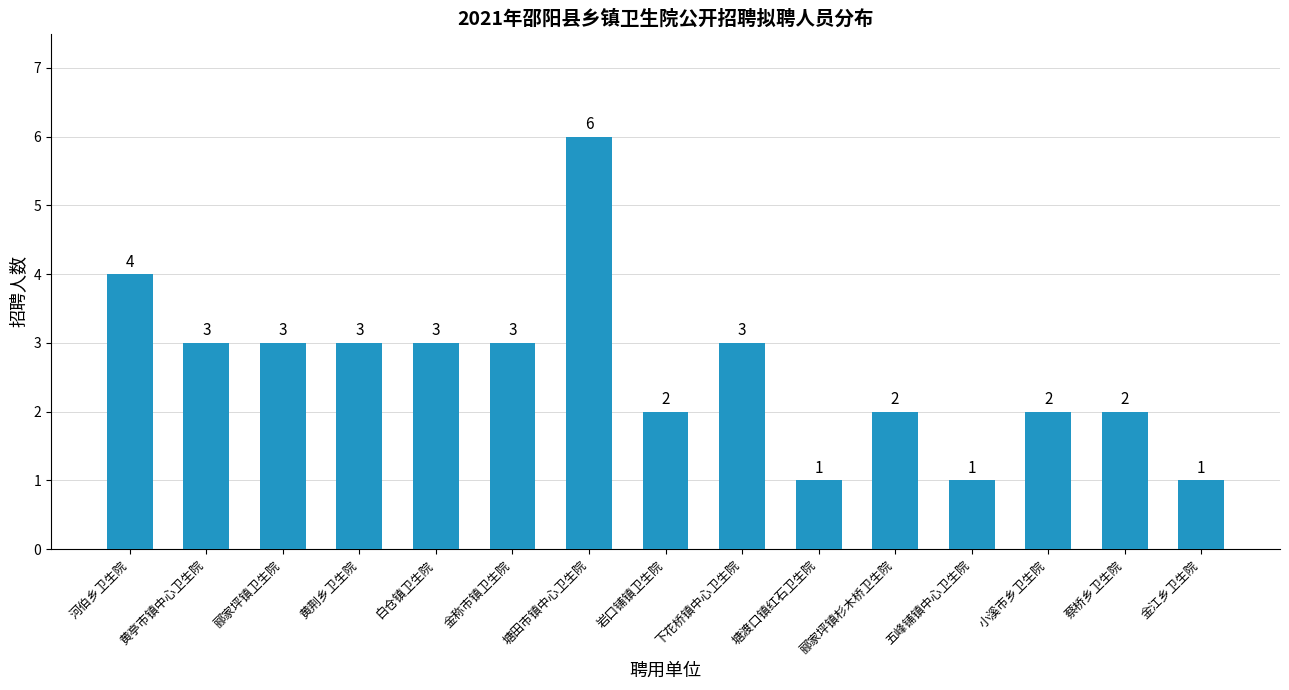

What is the value of the 15th bar from the left?

1